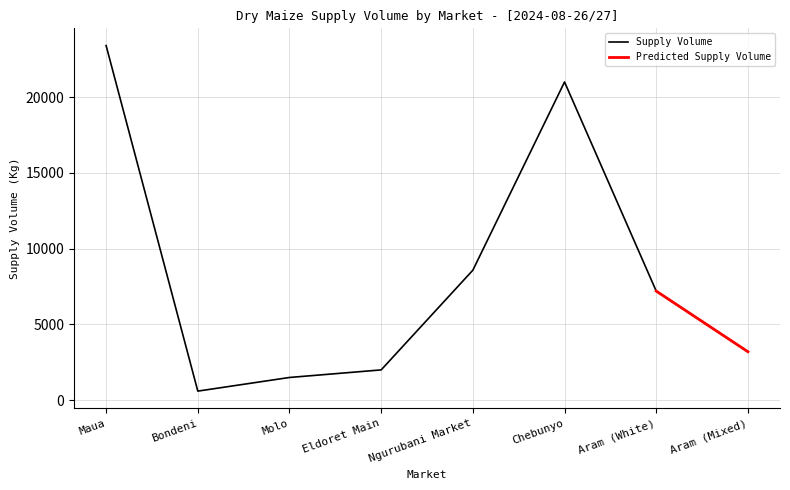

At which label is Supply Volume closest to 12000?

Ngurubani Market